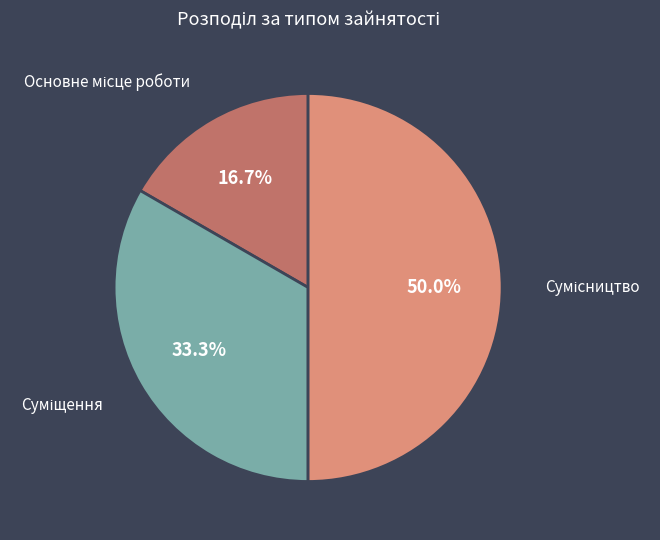

Which slice is the largest?

Сумісництво